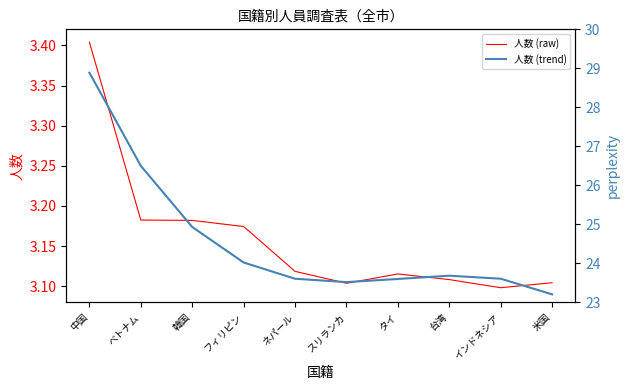

The 人数 (raw) series shows 0.7 at インドネシア. True or false?

False